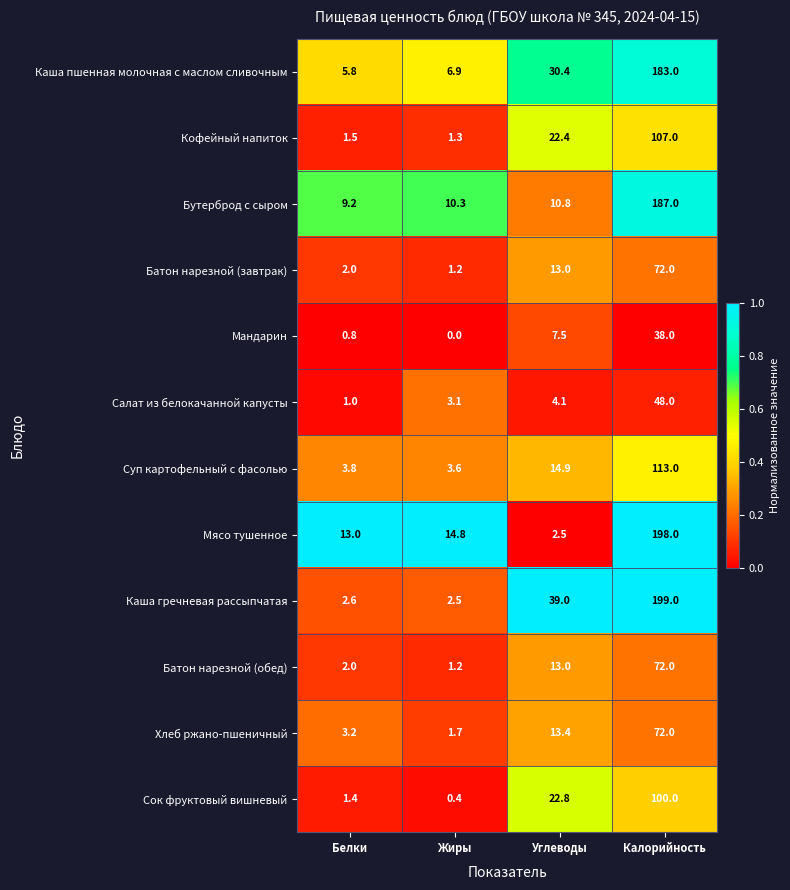

What is the difference between the maximum and minimum values in the Батон нарезной (обед) series?

70.8